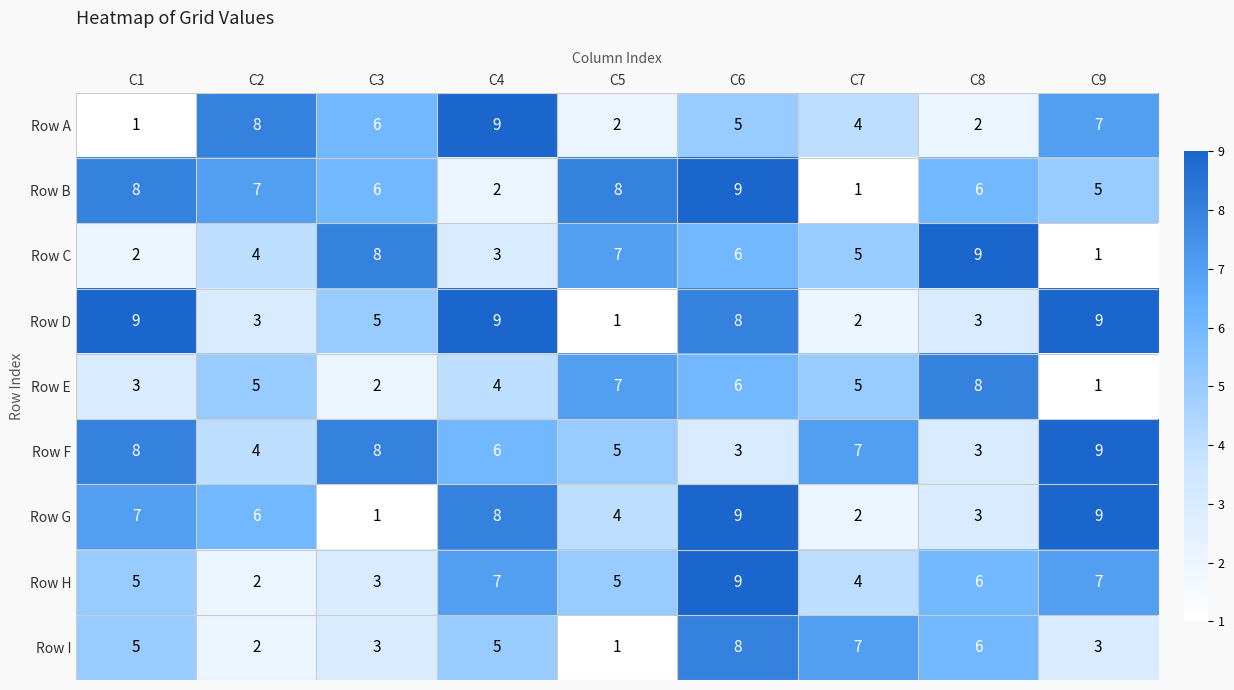

What value does the Row B series have at C1?

8